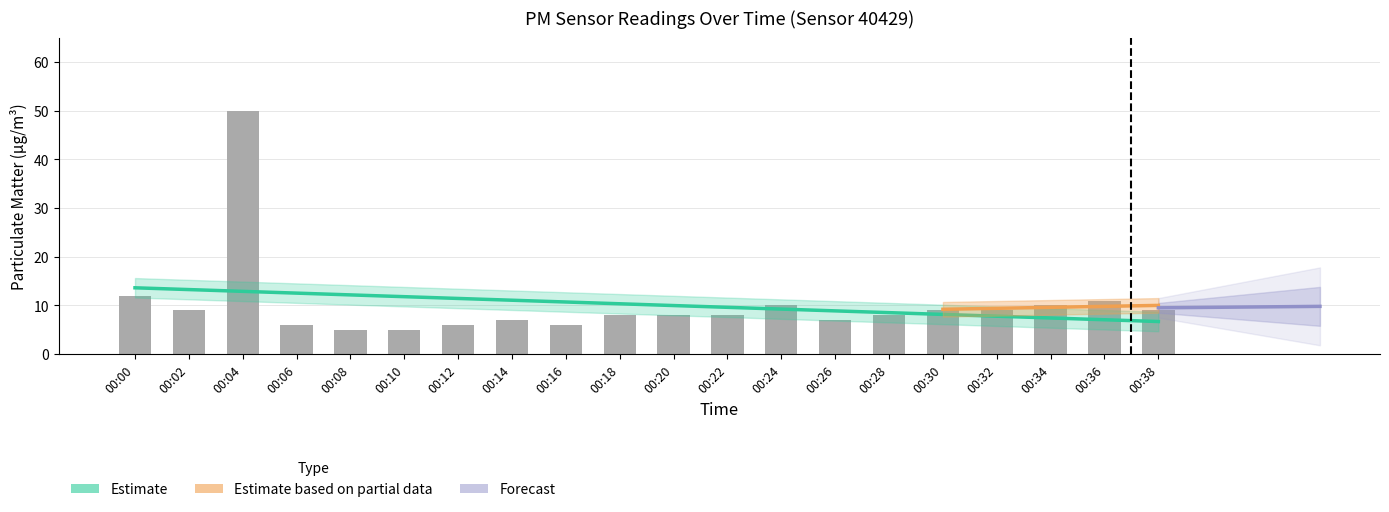

The chart shows a value of 5 at 00:20. True or false?

False